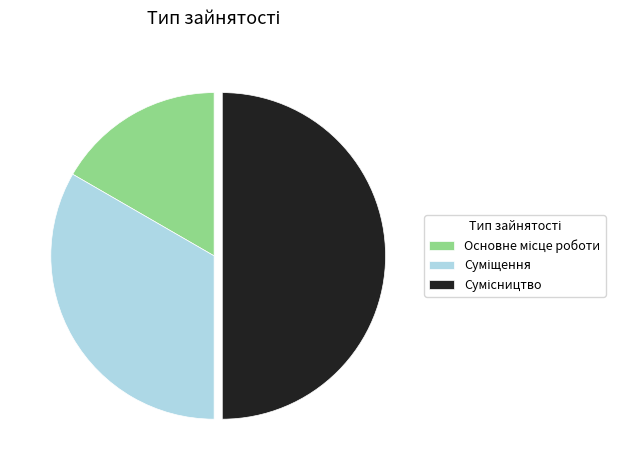

To the nearest percent, what is the difference between the Суміщення and Основне місце роботи slice percentages?

17%